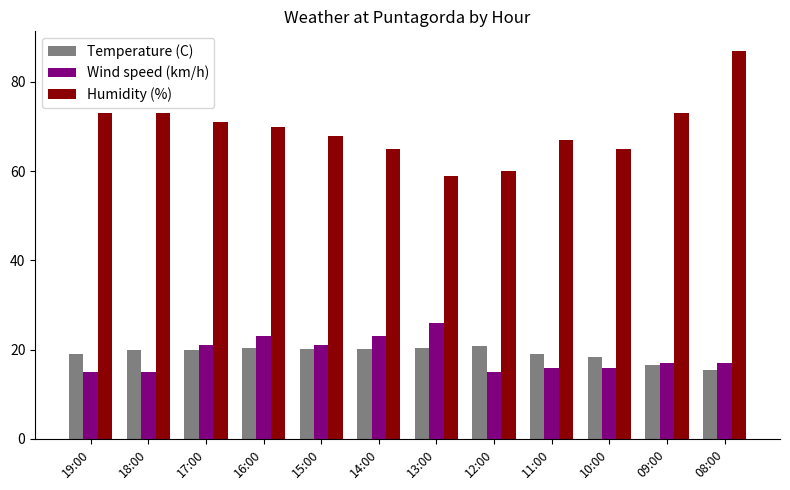

Count the number of categories in the chart.

12